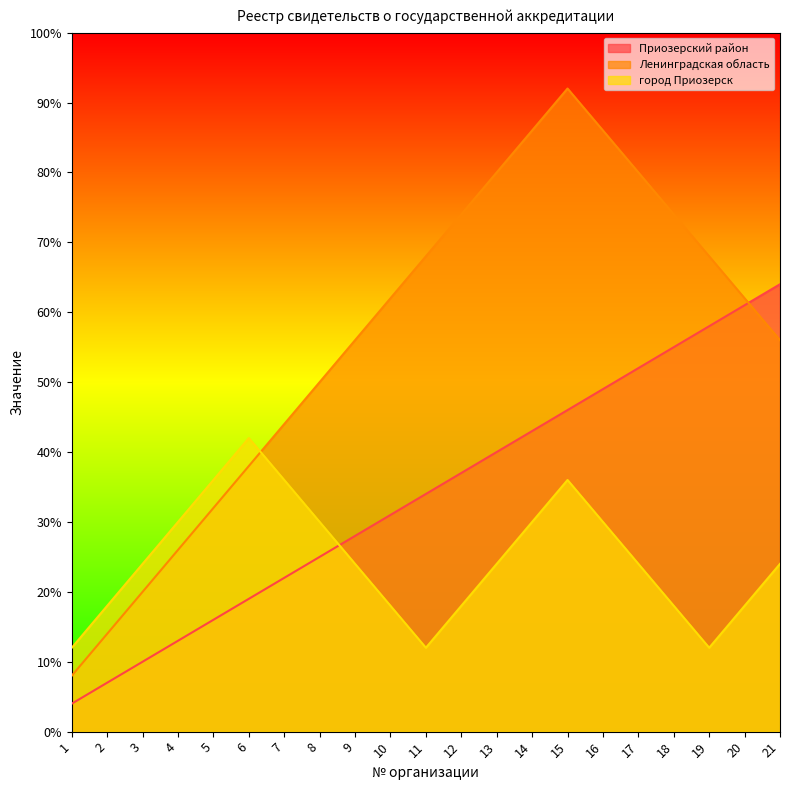

What is the sum of all Ленинградская область values?

1176